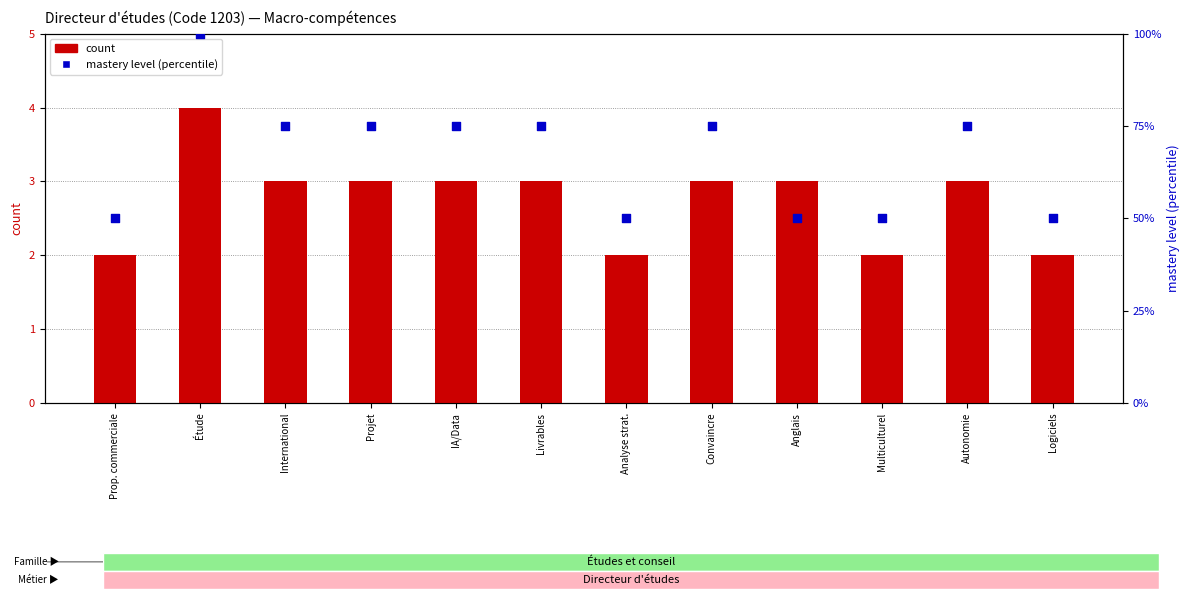

What is the total value across all series at Convaincre?

78